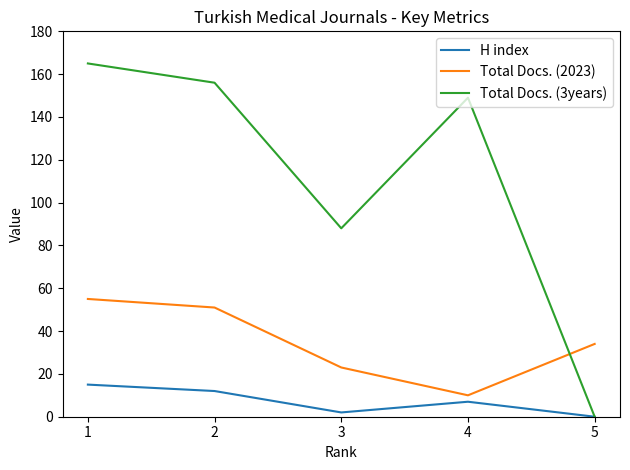

Does the chart have visible grid lines?

No